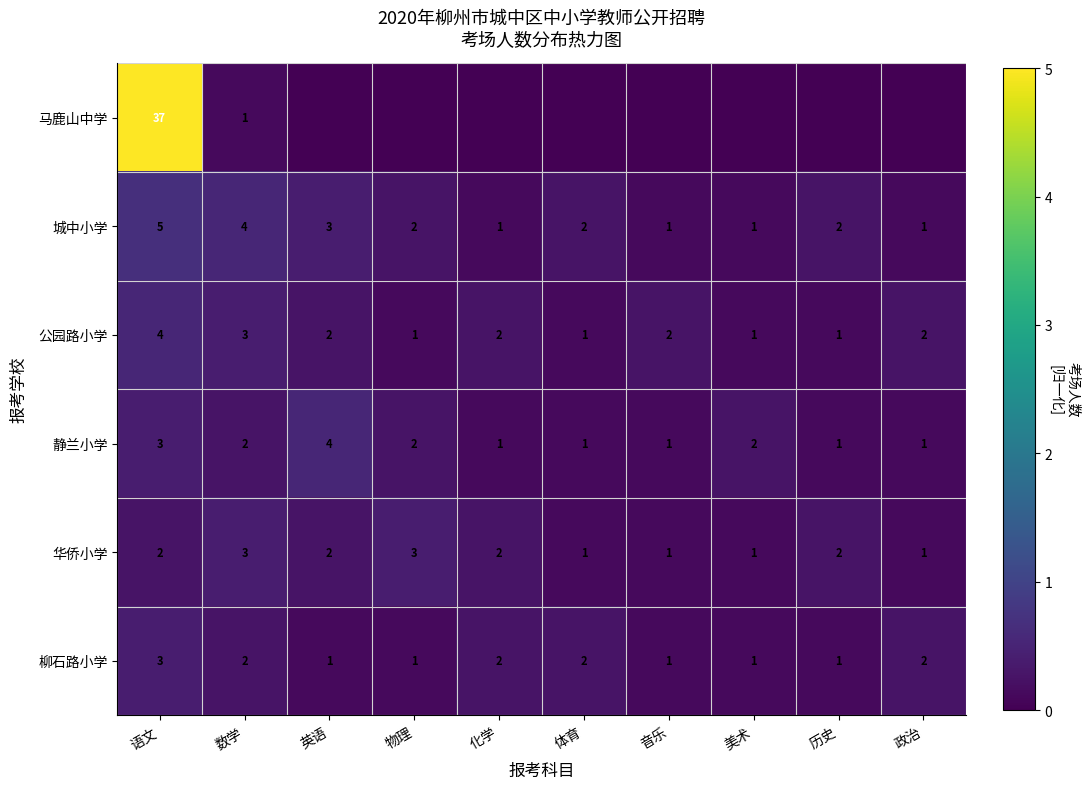

Is it true that 华侨小学 equals 1 at 美术?

True